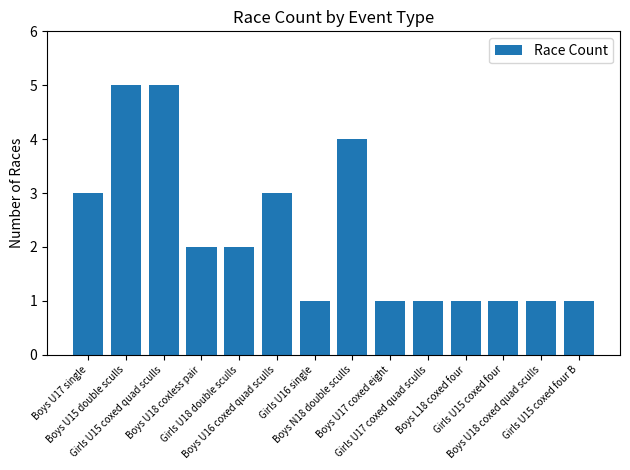

Does the chart contain stacked bars?

No